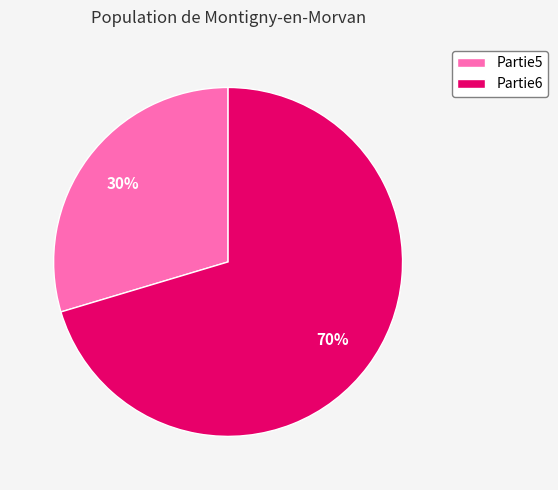

Which slice represents more than half of the pie?

Partie6